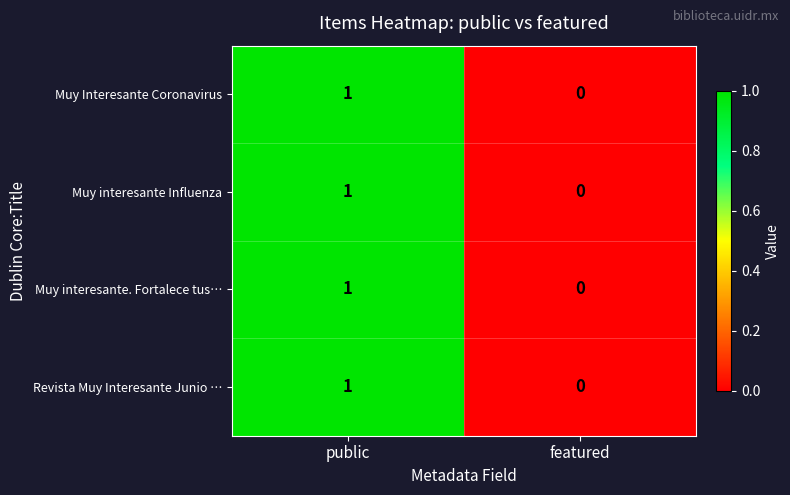

What is the total value across all series at public?

4